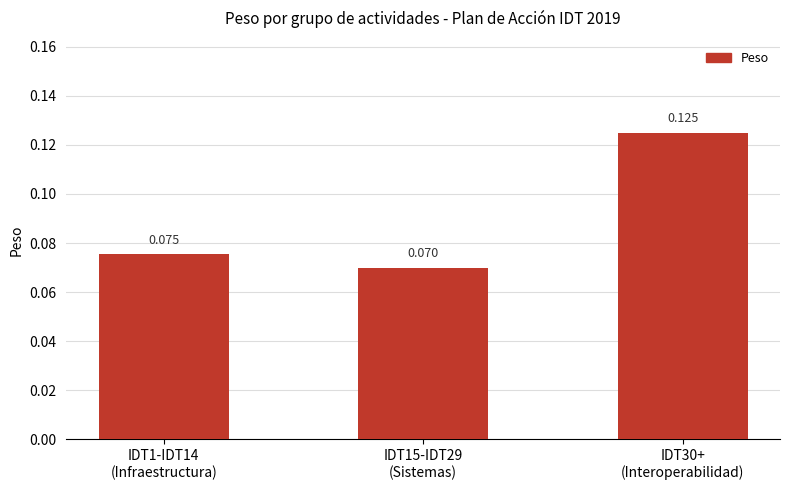

What is the label of the 2nd bar from the right?

IDT15-IDT29
(Sistemas)